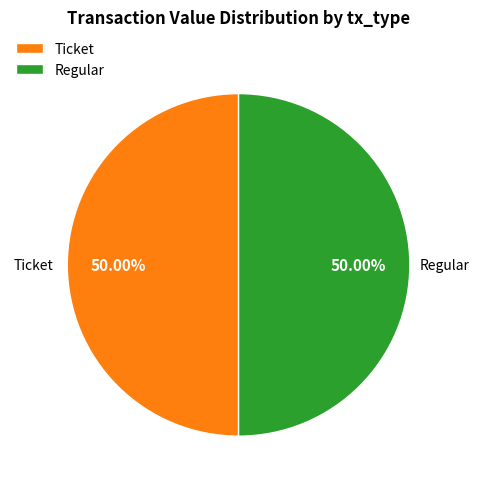

Is the sum of Ticket and Regular greater than half?

Yes